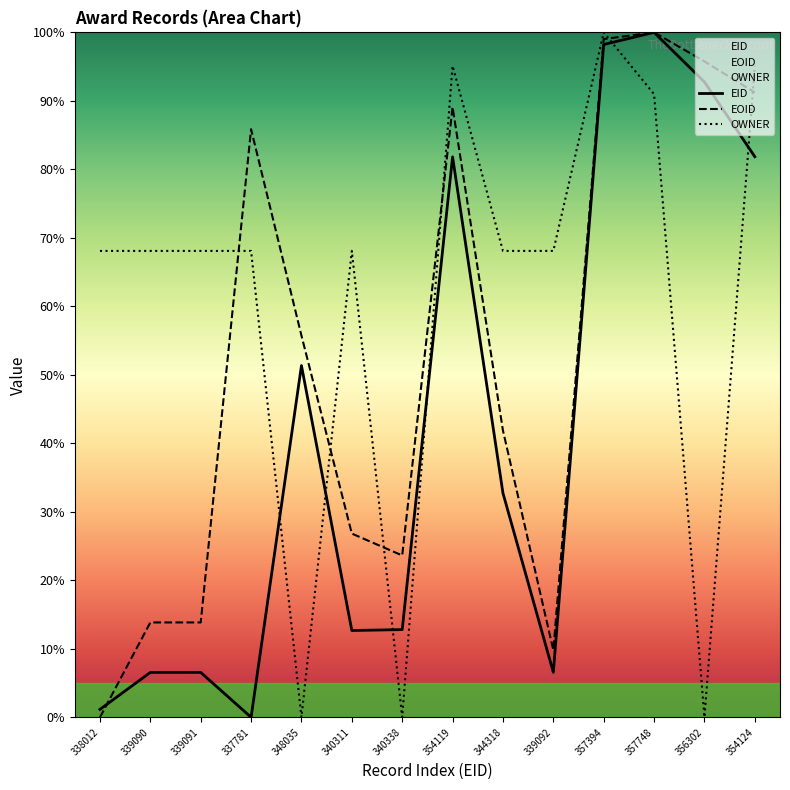

What is the label of the 10th point from the right?

348035